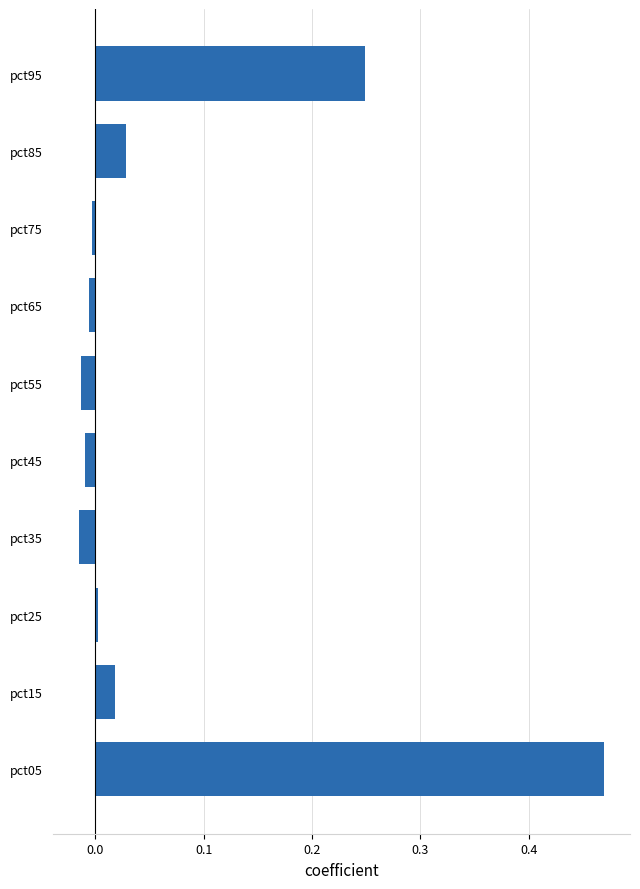

The value at pct45 is -0.0. True or false?

True